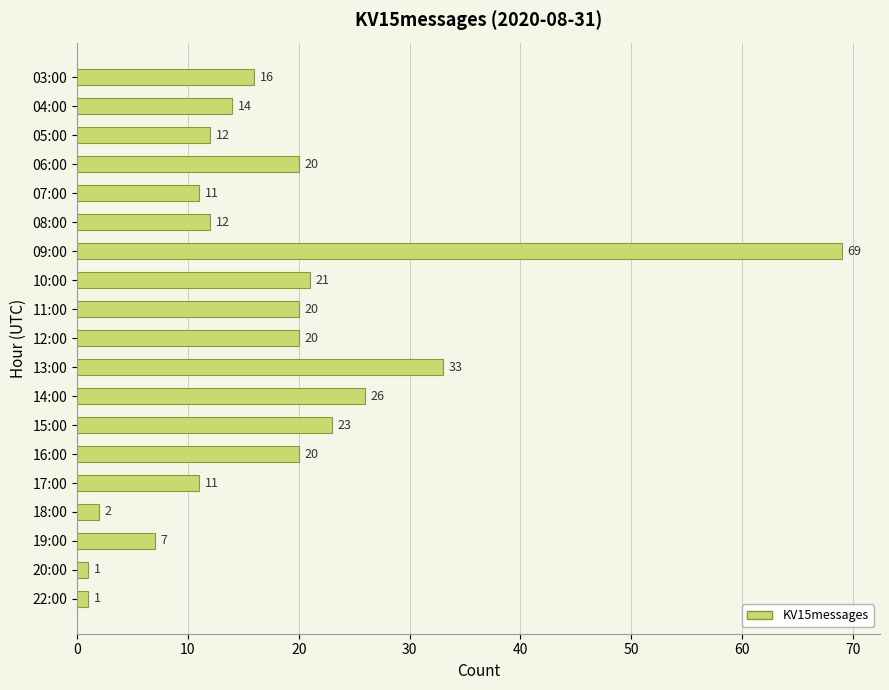

Which has a higher value, 03:00 or 10:00?

10:00